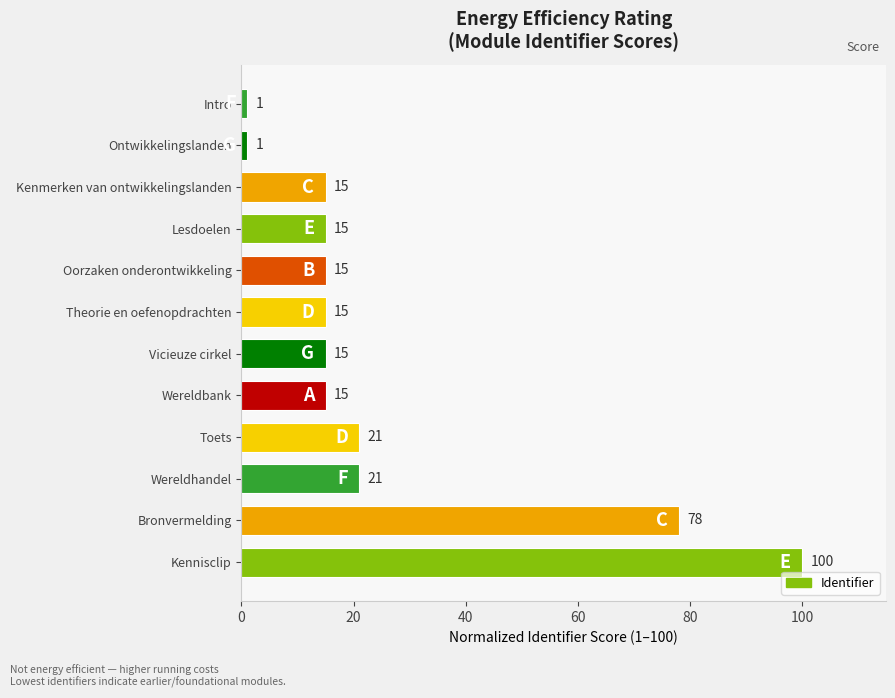

Reading bottom to top, list all the values displayed in this chart.

Kennisclip=100	Bronvermelding=78	Wereldhandel=21	Toets=21	Wereldbank=15	Vicieuze cirkel=15	Theorie en oefenopdrachten=15	Oorzaken onderontwikkeling=15	Lesdoelen=15	Kenmerken van ontwikkelingslanden=15	Ontwikkelingslanden=1	Intro=1